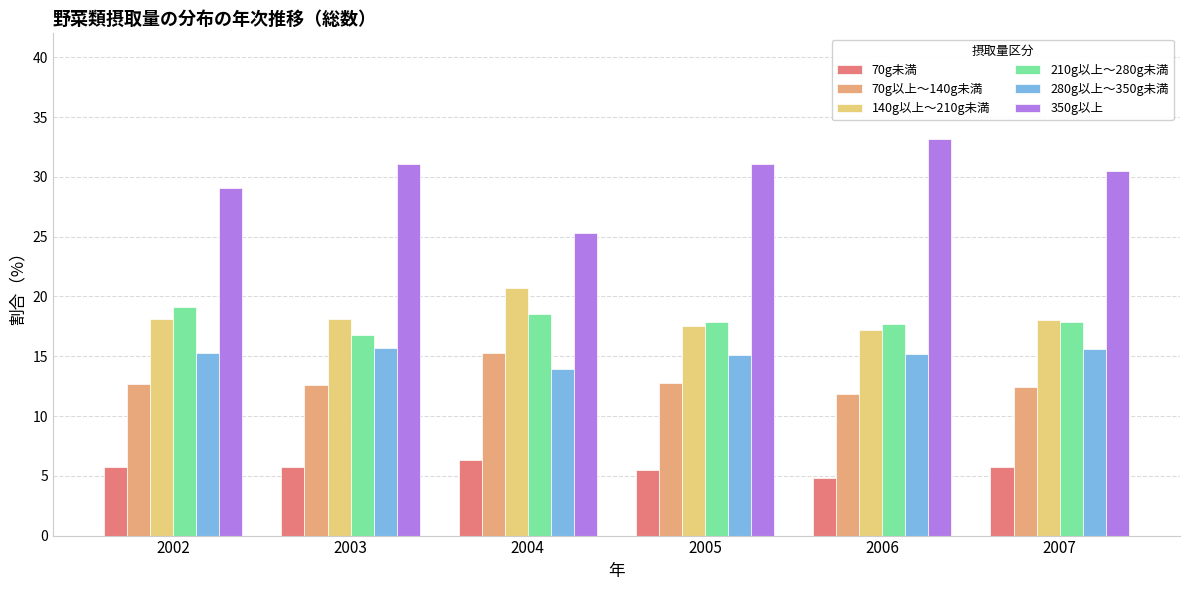

Which series has the largest range (max minus min)?

350g以上